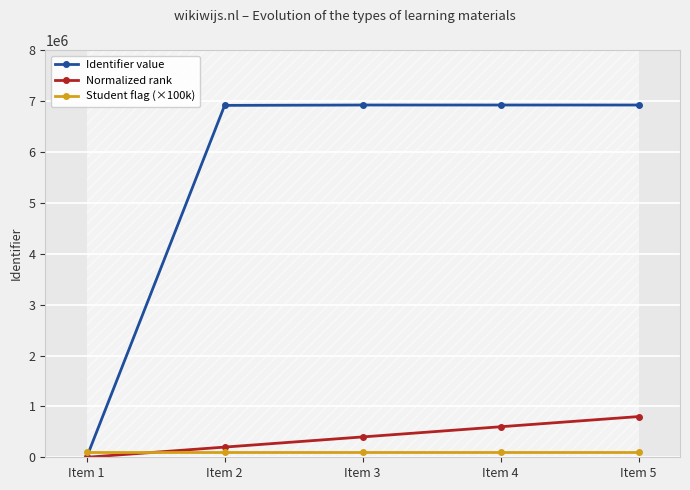

What is the approximate value of Identifier value at Item 2?

6915183